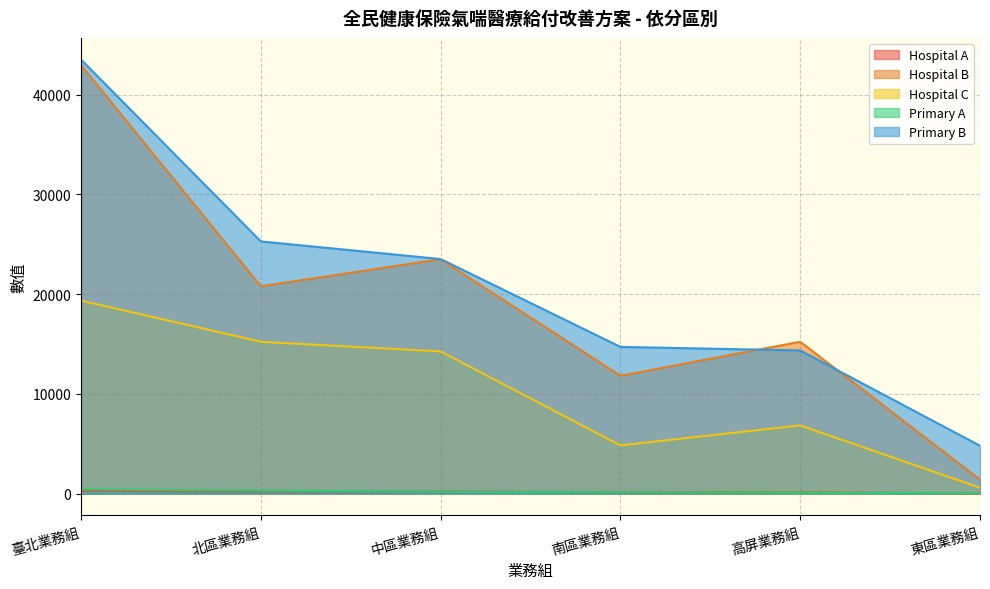

What is the label of the 4th point from the left?

南區業務組